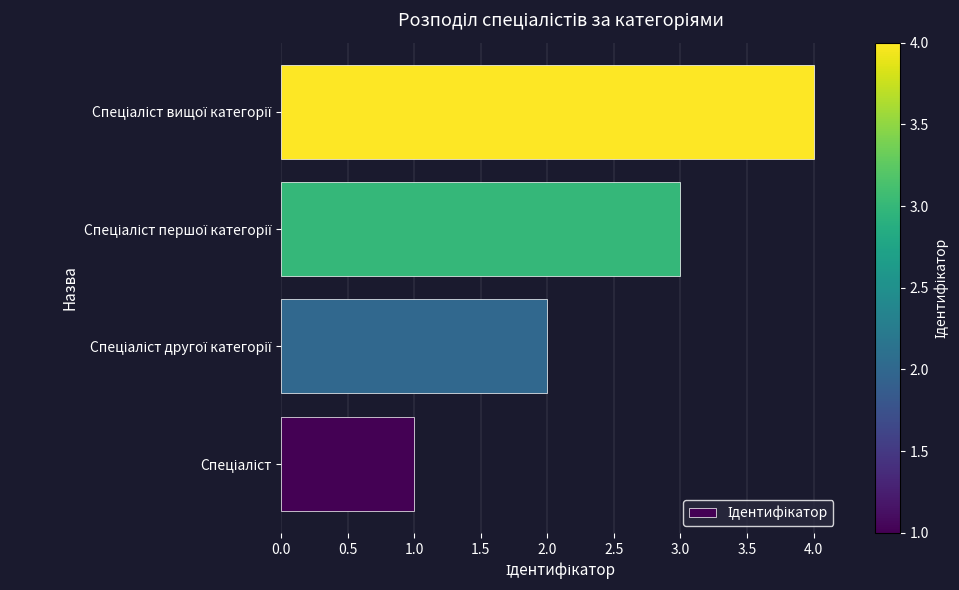

What is the sum of all values?

10